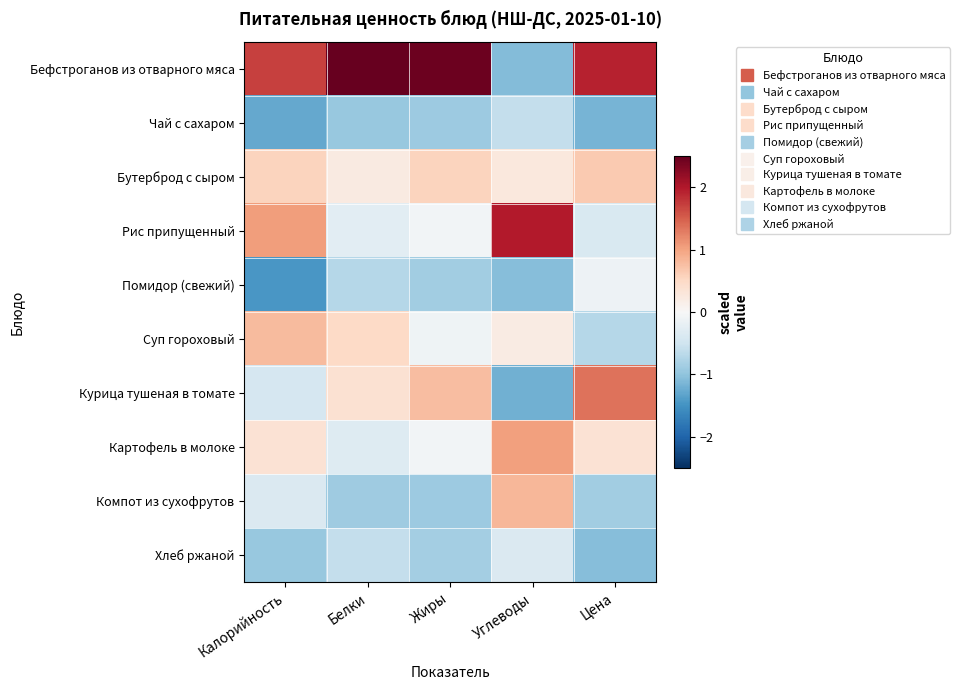

What is the greatest value displayed?

2.6